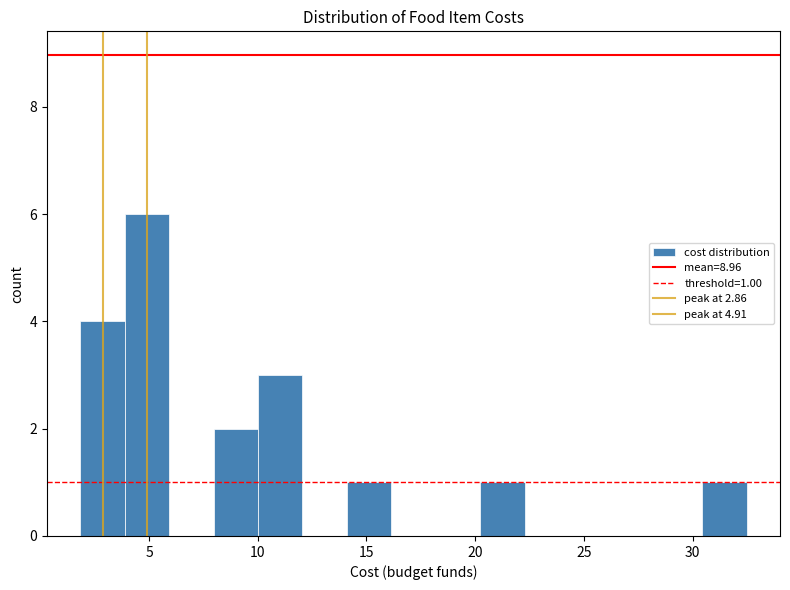

Which range on the x-axis has the tallest bar?

4.0 to 6.0